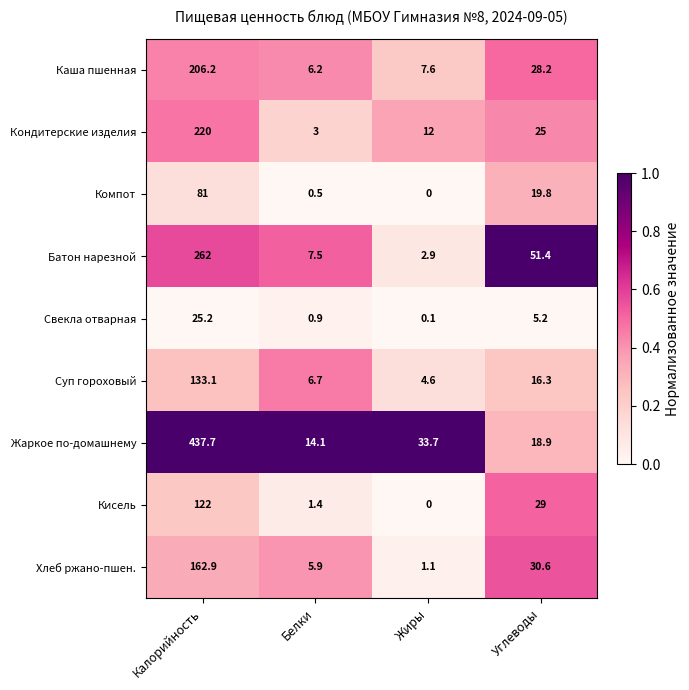

Where is Кондитерские изделия nearest to the value 111?

Углеводы